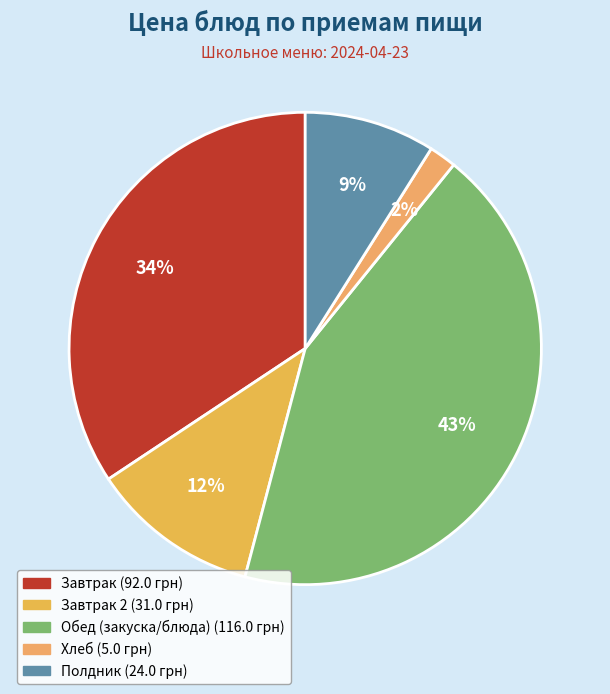

To the nearest percent, what is the average slice percentage?

20%